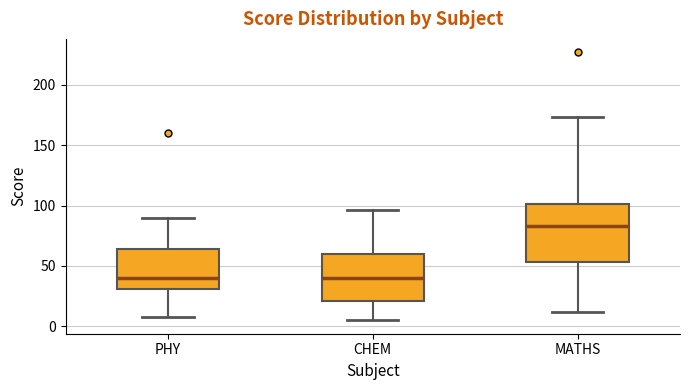

Where is the lower edge of the box for MATHS on the y-axis? The values are not printed on the chart, so give them approximately, as read against the axis.

55